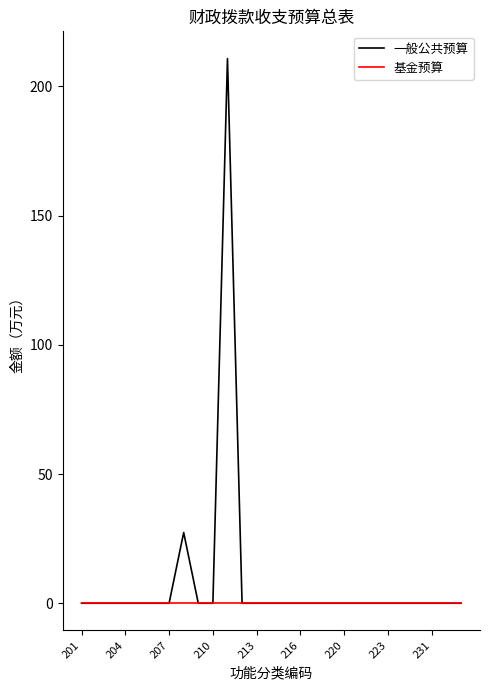

What are all the series names shown in the legend?

一般公共预算, 基金预算